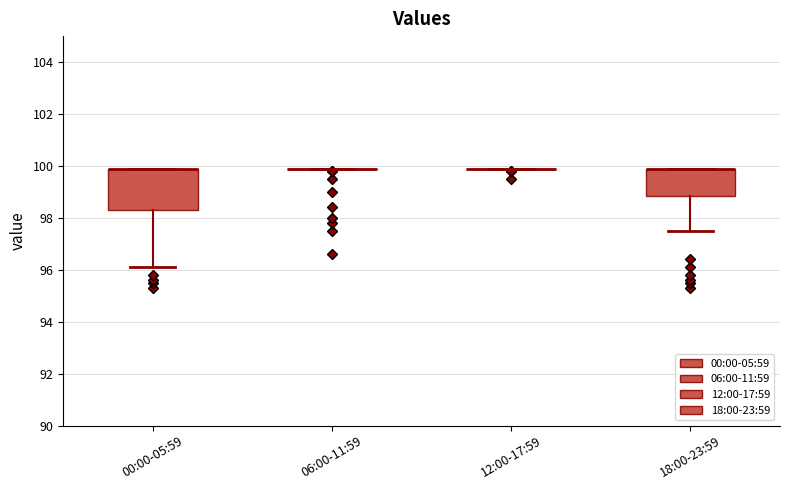

Which box is the tallest, from its lower edge to its upper edge?

00:00-05:59